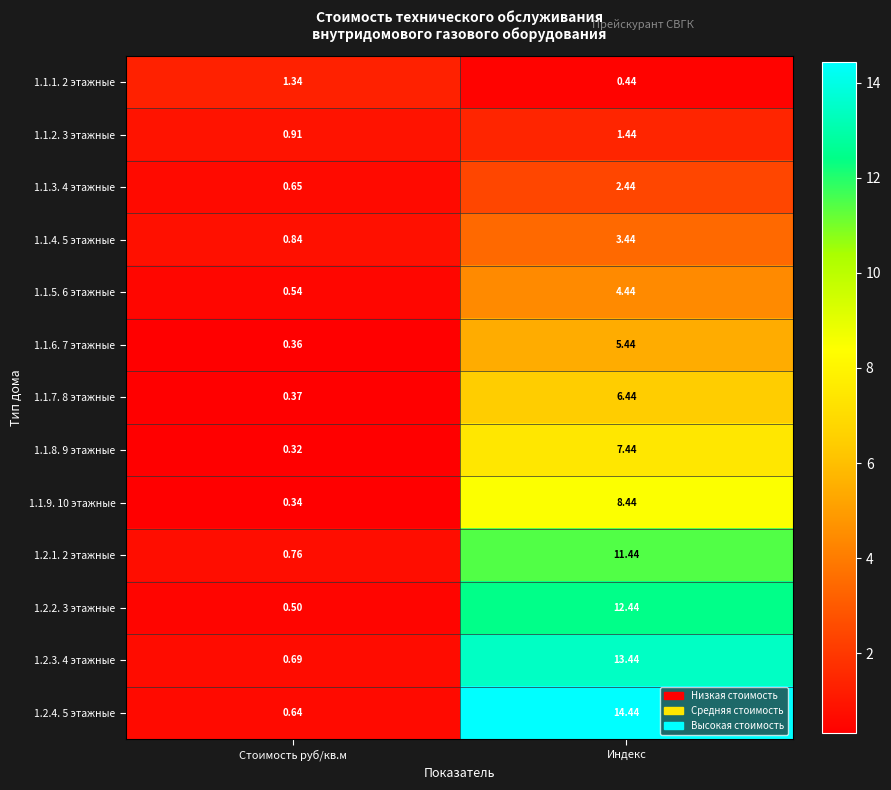

List the labels in order of 1.1.5. 6 этажные value, largest first.

Индекс, Стоимость руб/кв.м